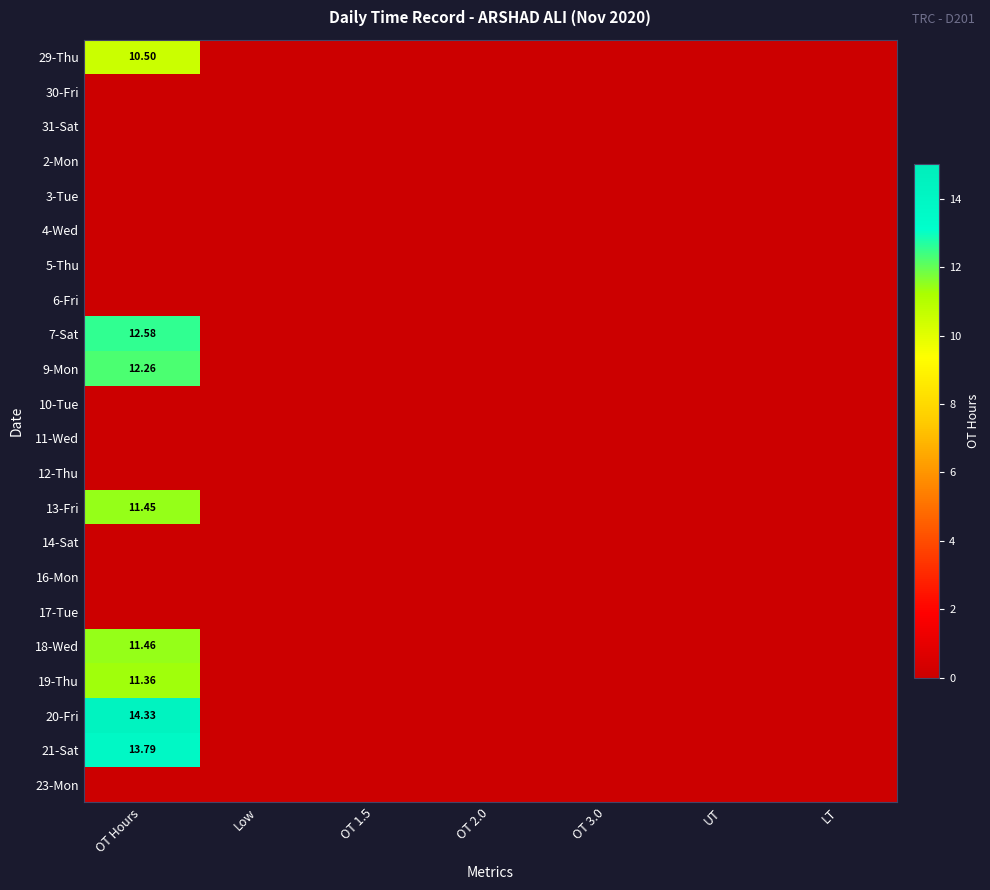

Which category has the highest value in the 11-Wed series?

OT Hours